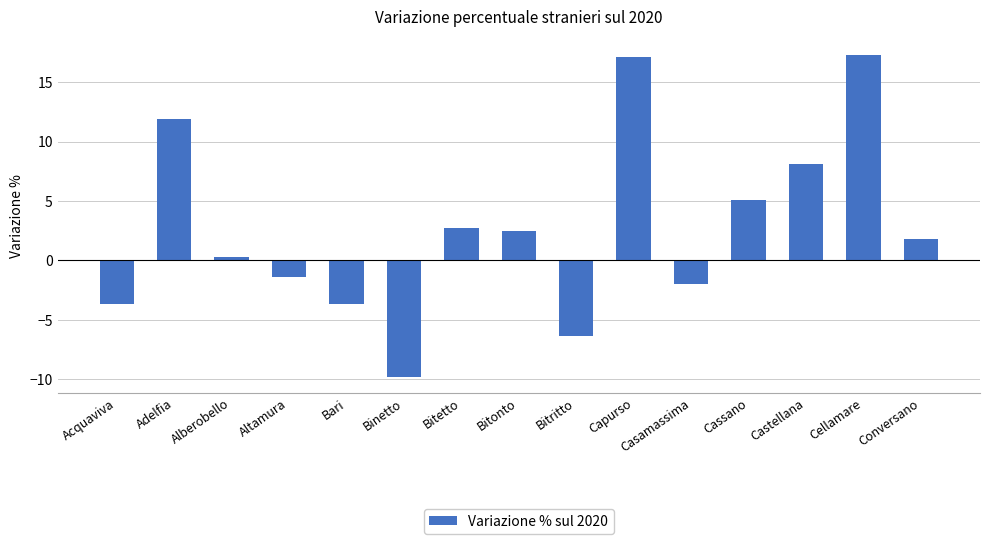

What is the label of the 11th bar from the left?

Casamassima